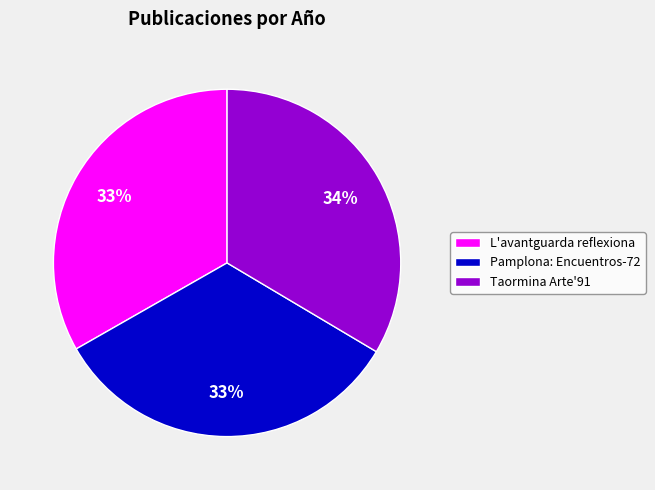

How many segments does this pie chart have?

3